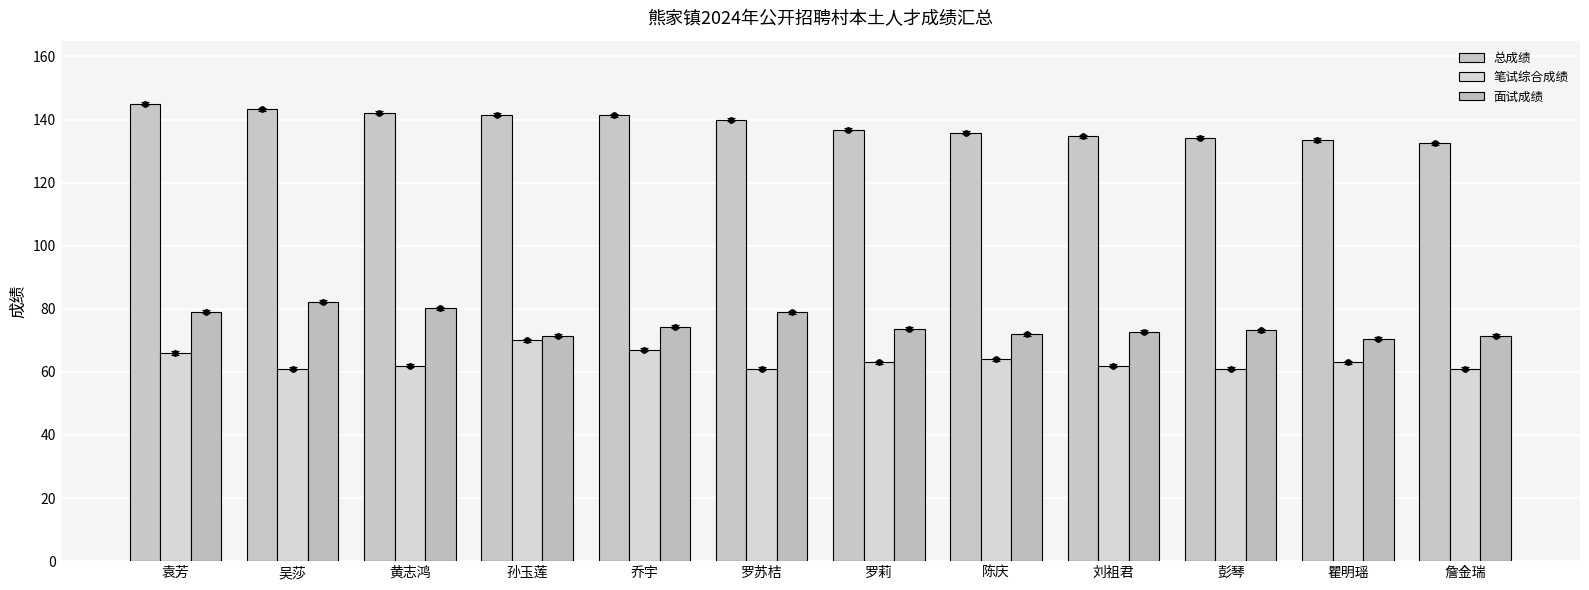

What is the sum of all 面试成绩 values?

899.5